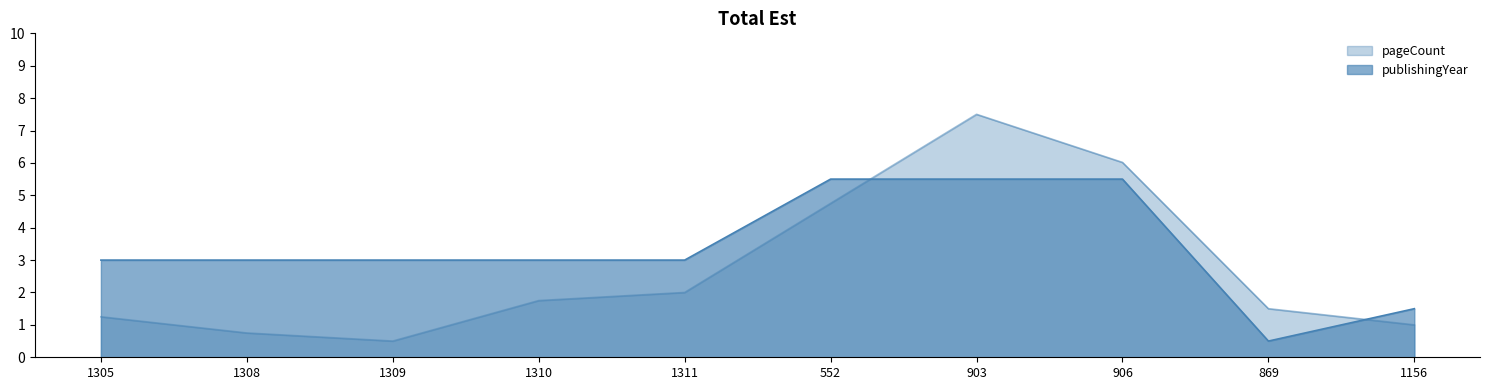

What is the difference between the maximum and minimum values in the pageCount series?

7.0